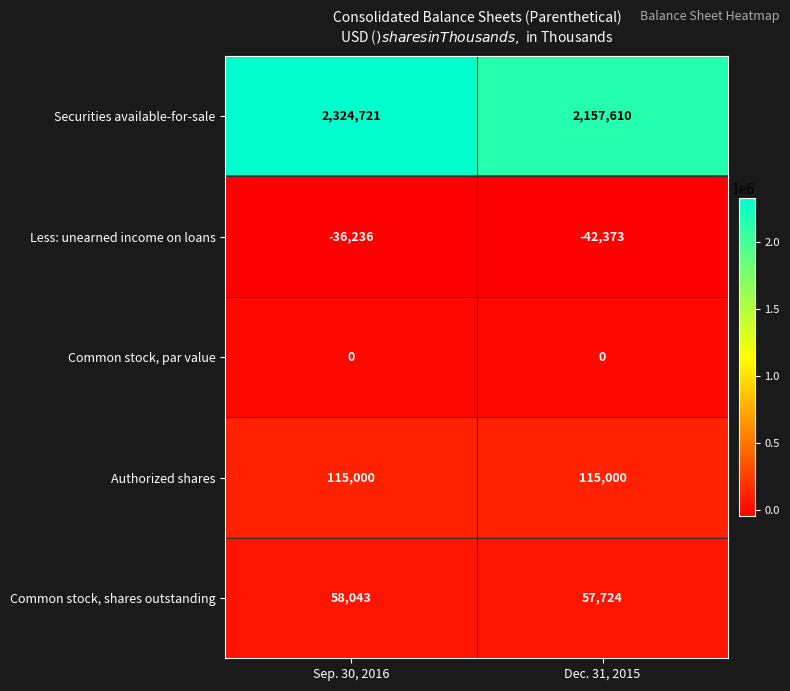

Which series has the largest total across all categories?

Securities available-for-sale